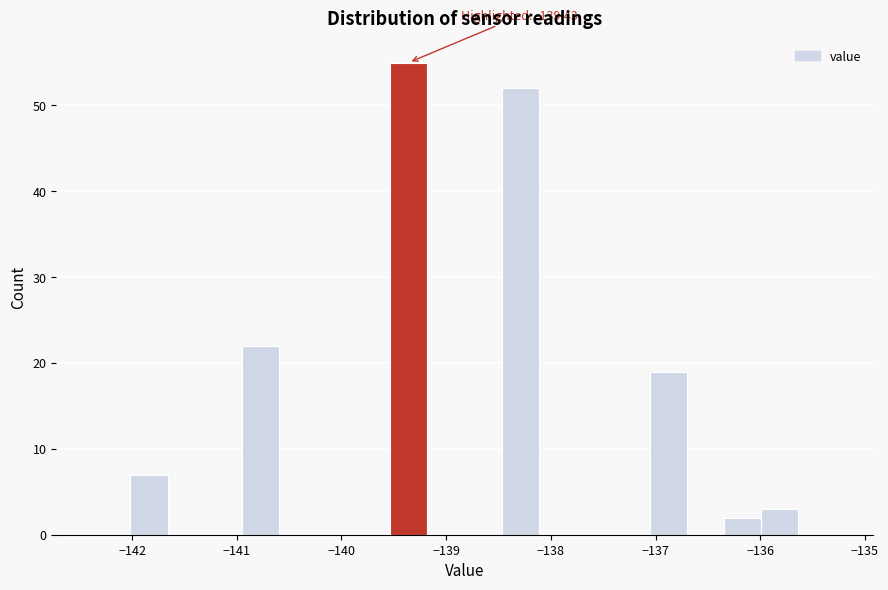

Read against the x-axis, roughly where is the centre of the tallest bar?

-139.4